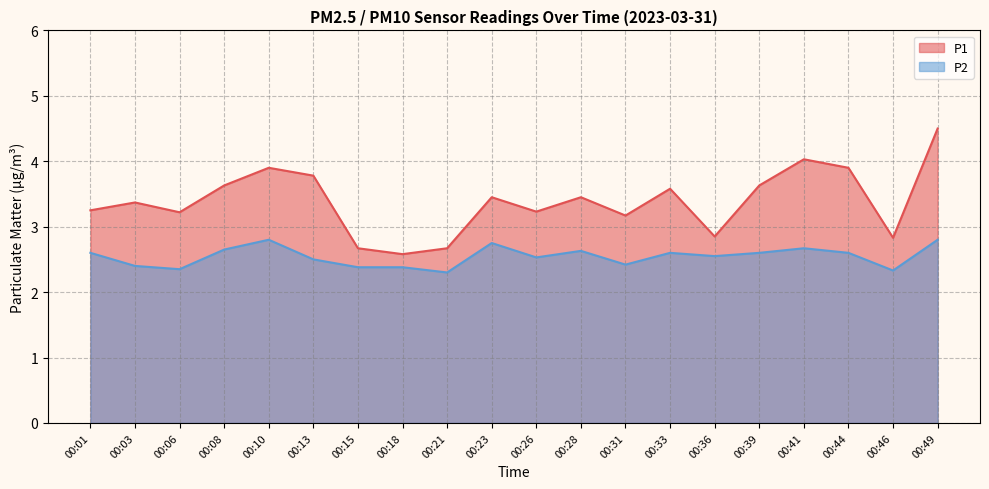

Where is P2 nearest to the value 2?

00:21